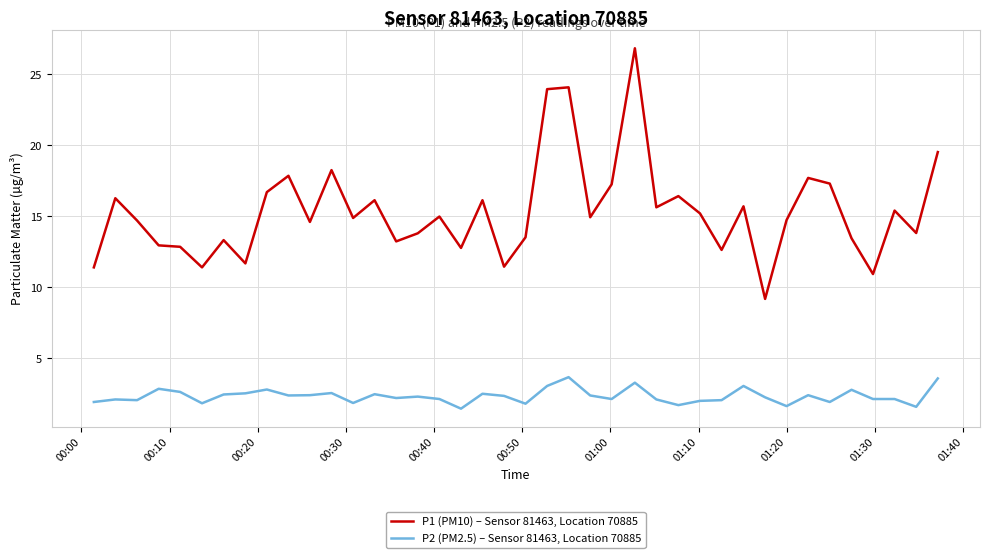

Which series has the largest range (max minus min)?

P1 (PM10) – Sensor 81463, Location 70885